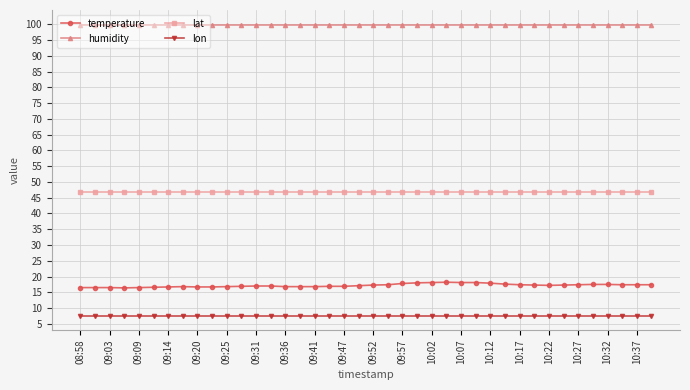

Which series has the largest total across all categories?

humidity